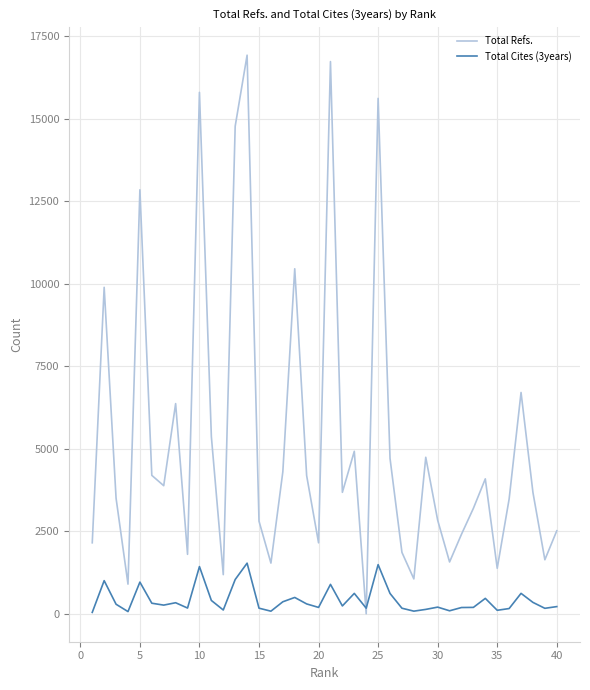

Which series has the largest total across all categories?

Total Refs.